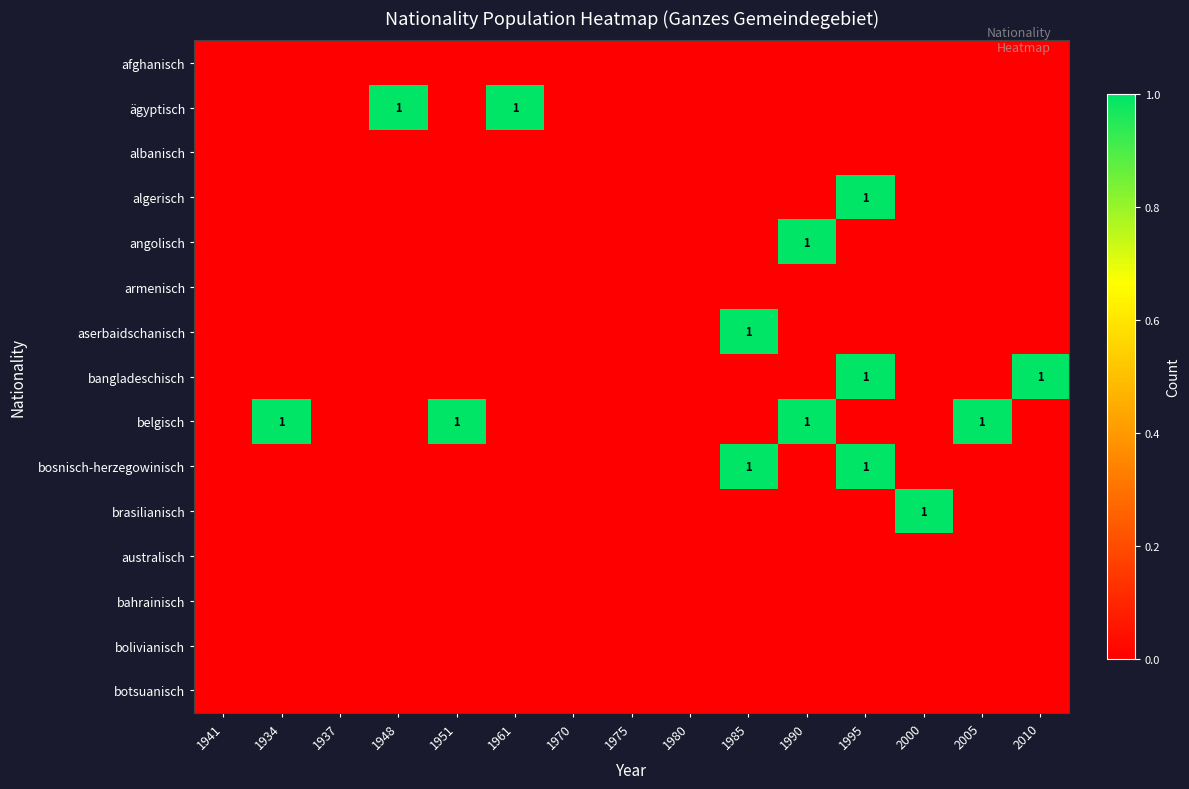

Between 2000 and 1990, which is larger?

2000